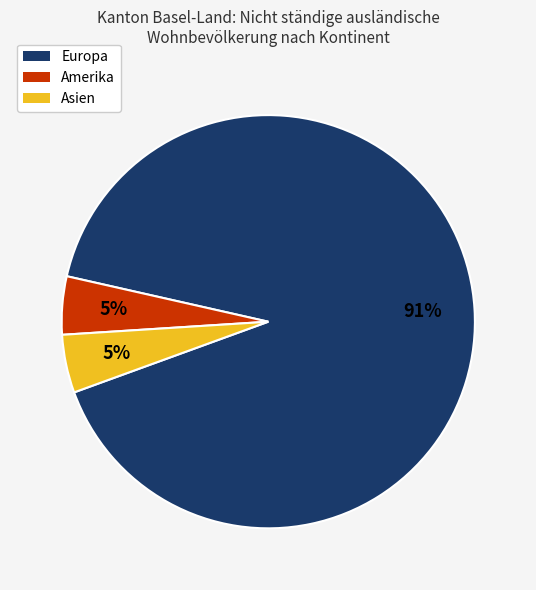

Does any single category account for the majority?

Yes